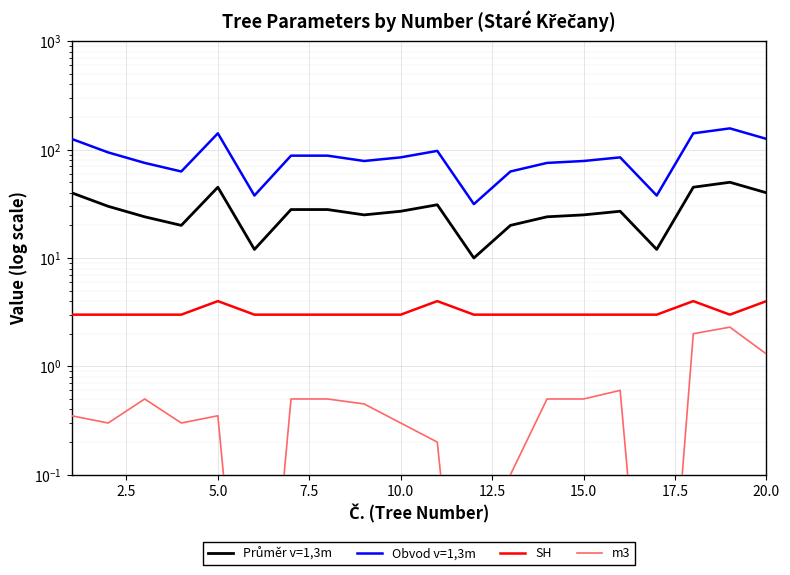

Between 2.5 and 20.0, which series saw the biggest shift?

Obvod v=1,3m